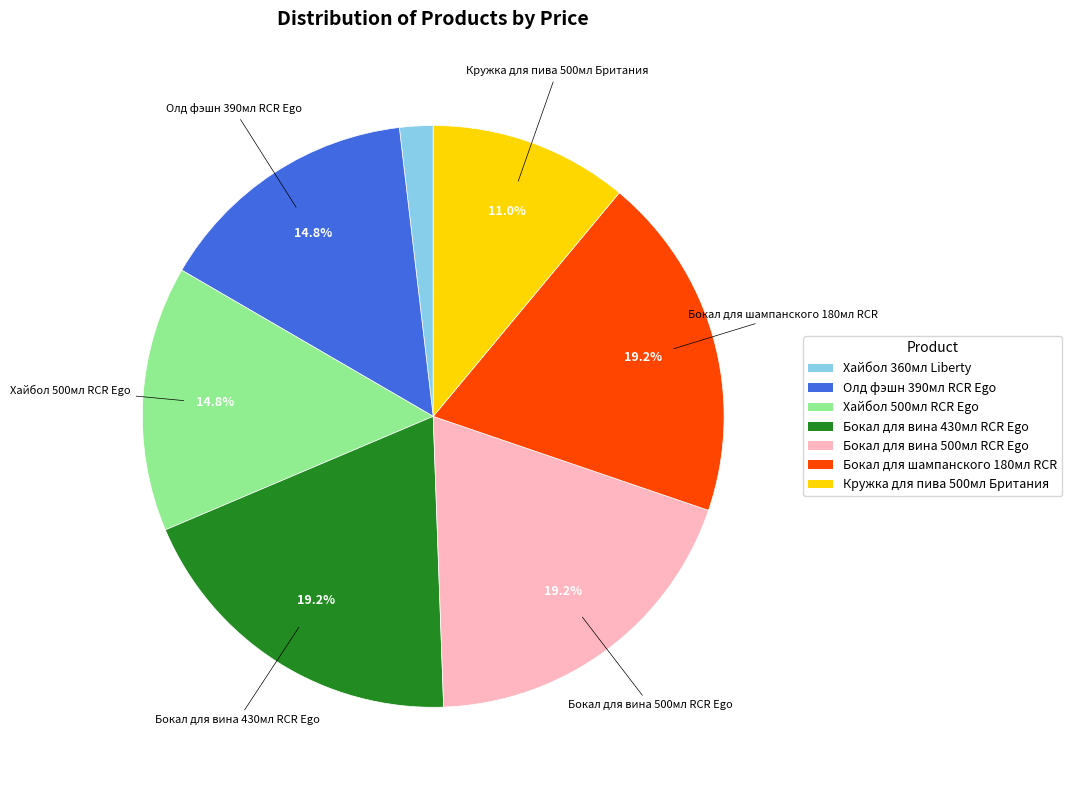

Which slice is the smallest?

Хайбол 360мл Liberty